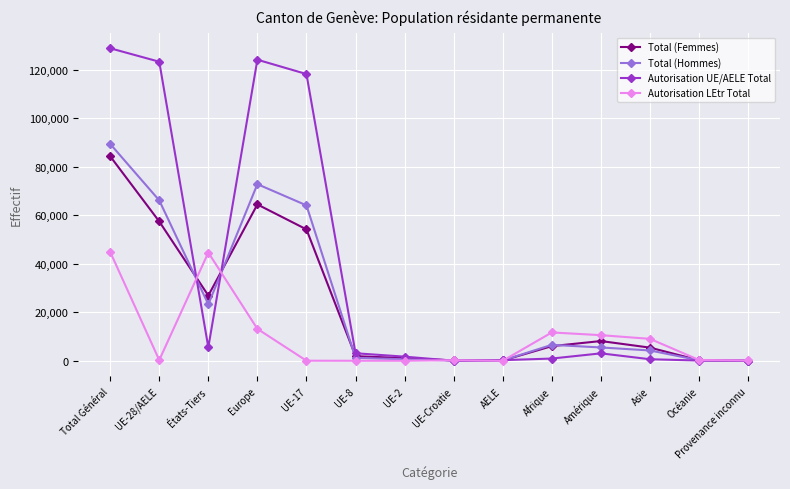

Rank the series at Europe from highest to lowest value.

Autorisation UE/AELE Total, Total (Hommes), Total (Femmes), Autorisation LEtr Total